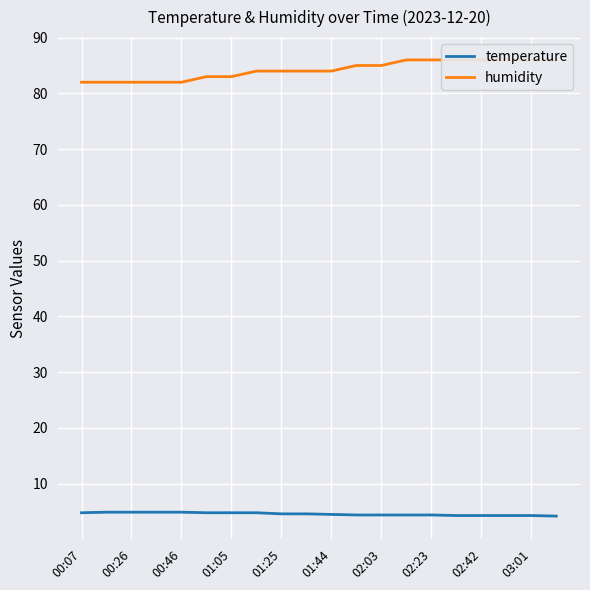

What are all the series names shown in the legend?

temperature, humidity